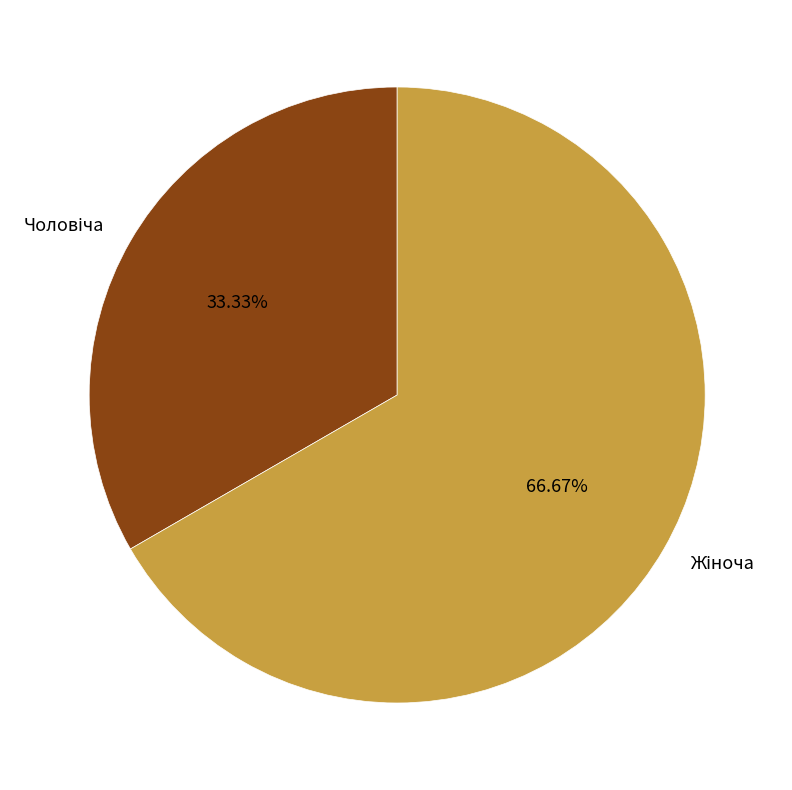

How many slices are in this pie chart?

2